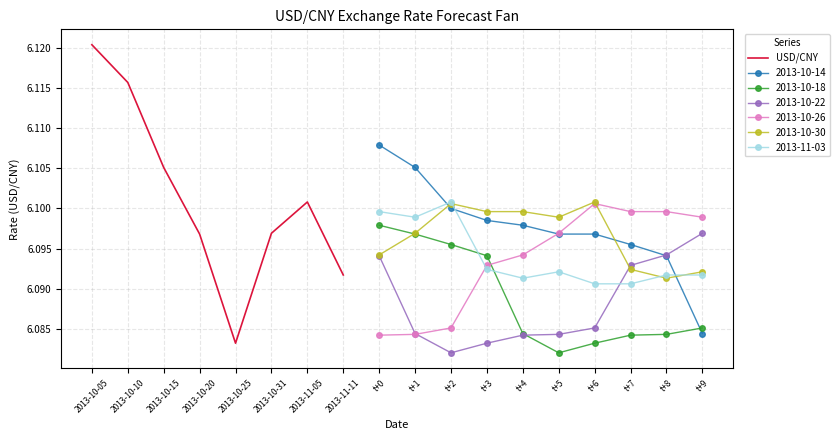

At which label does USD/CNY reach its peak?

2013-10-05